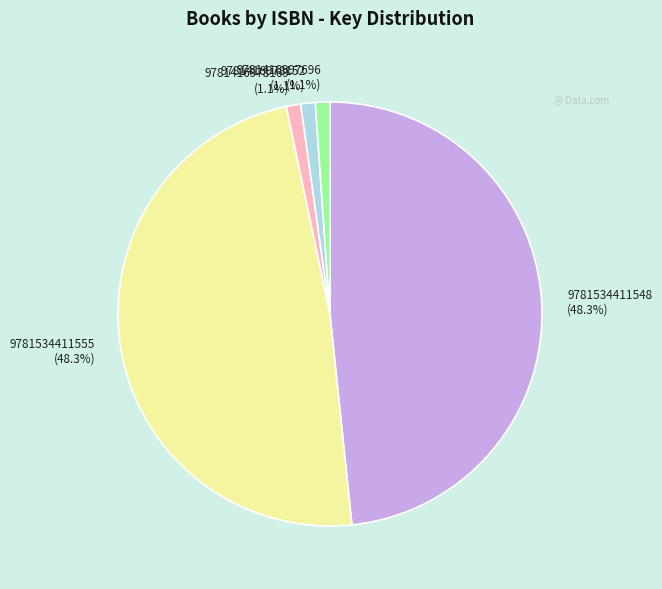

How many segments does this pie chart have?

5